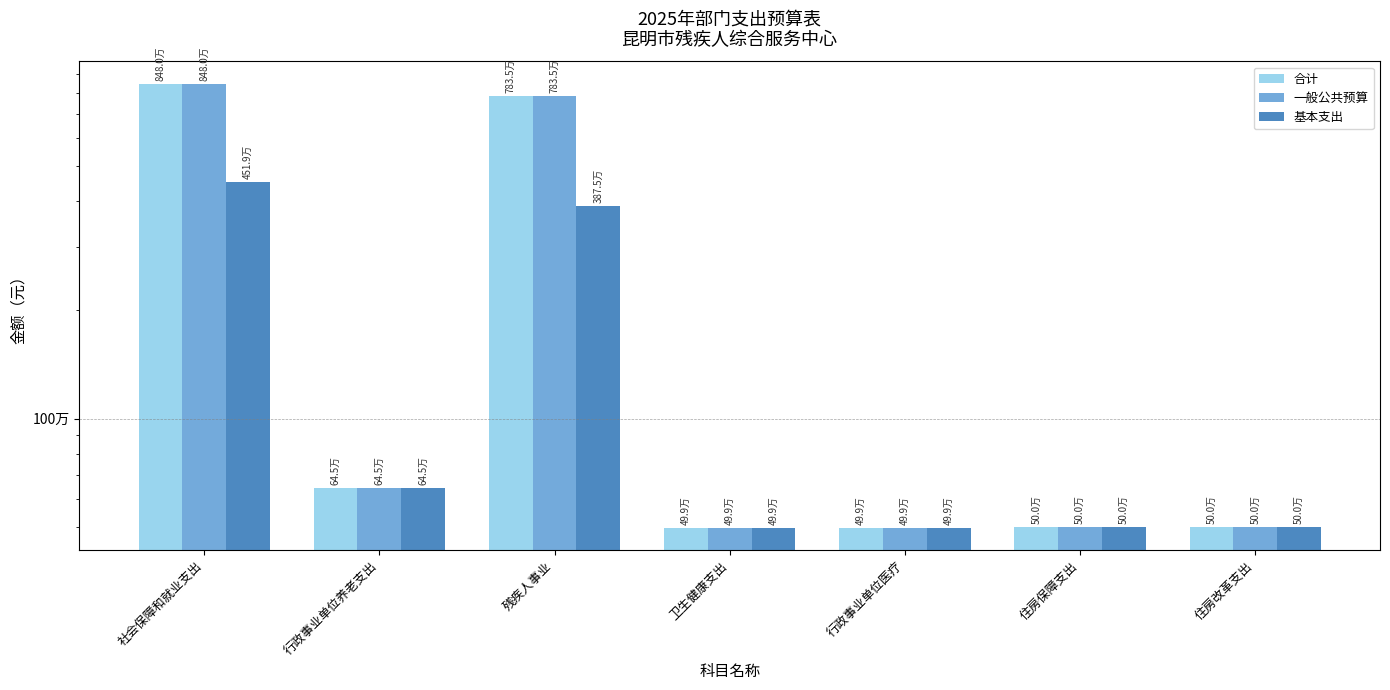

Between 行政事业单位医疗 and 卫生健康支出, which is larger?

行政事业单位医疗